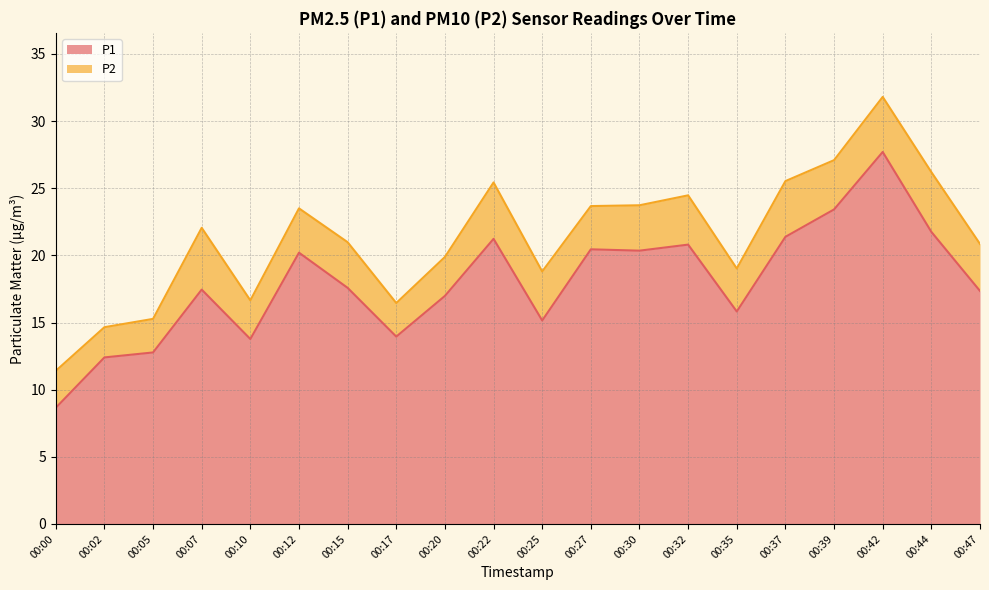

Rank the categories by value from highest to lowest.

00:42, 00:39, 00:44, 00:37, 00:22, 00:32, 00:27, 00:30, 00:12, 00:15, 00:07, 00:47, 00:20, 00:35, 00:25, 00:17, 00:10, 00:05, 00:02, 00:00